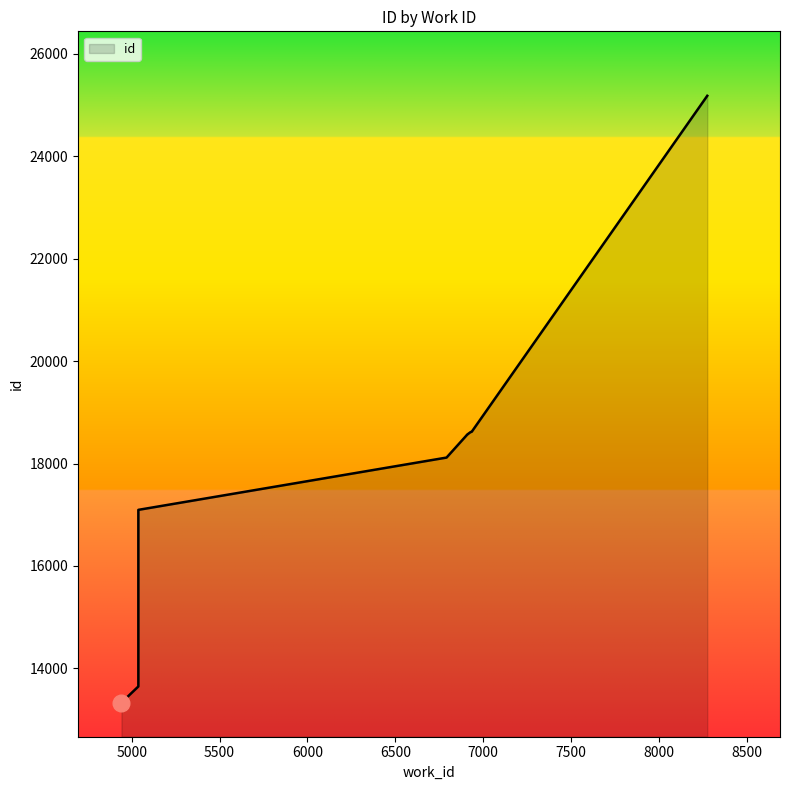

Read the value at 6927, to the nearest 50.

18600